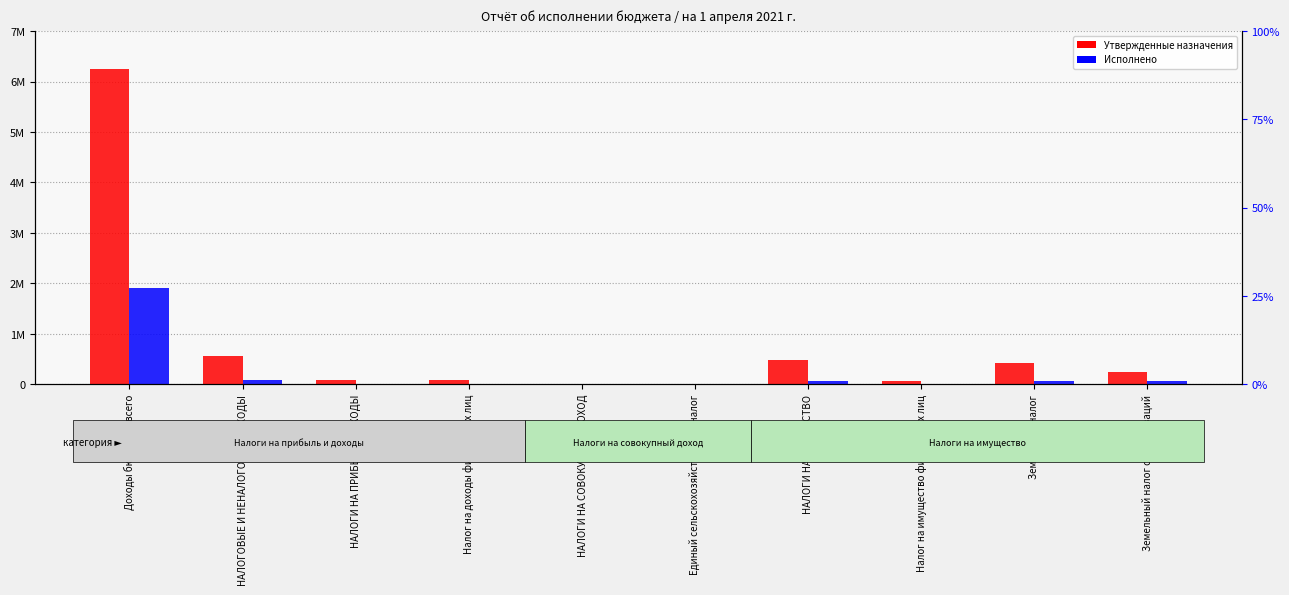

True or false: Утвержденные назначения has a value of 5620.9 at Единый сельскохозяйственный налог.

False